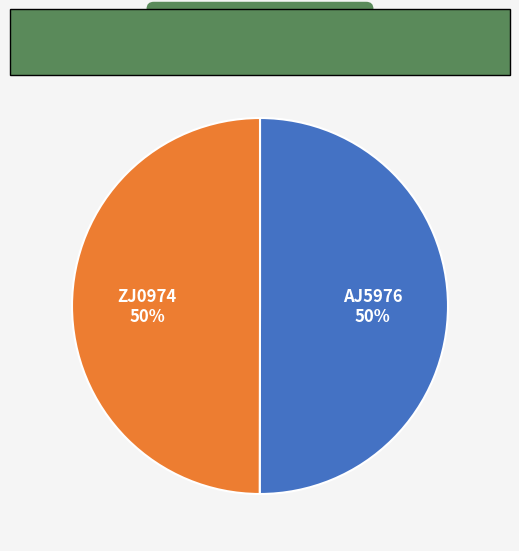

What percentage is the AJ5976 slice, to the nearest percent?

50%